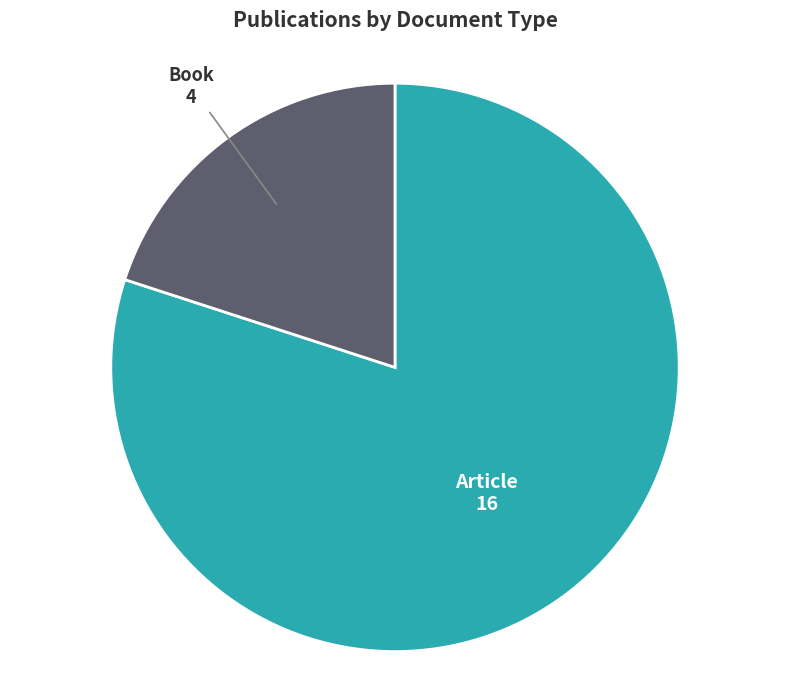

Is there a majority slice in this chart?

Yes